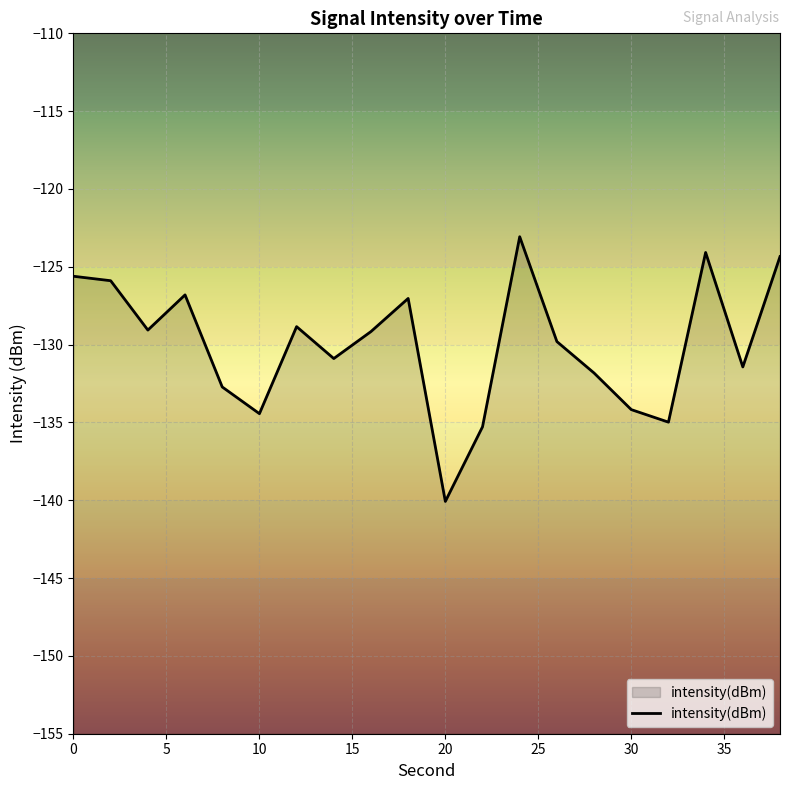

What is the smallest value displayed?

-140.1